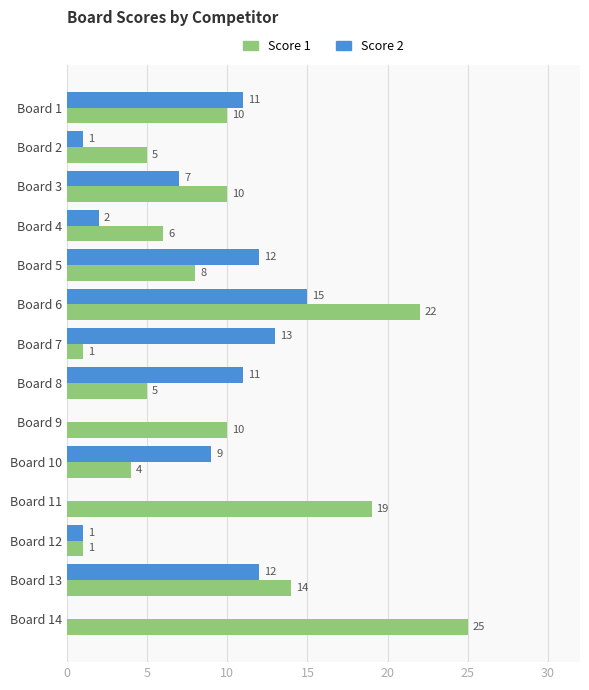

Which label corresponds to the largest value in the chart?

Board 14